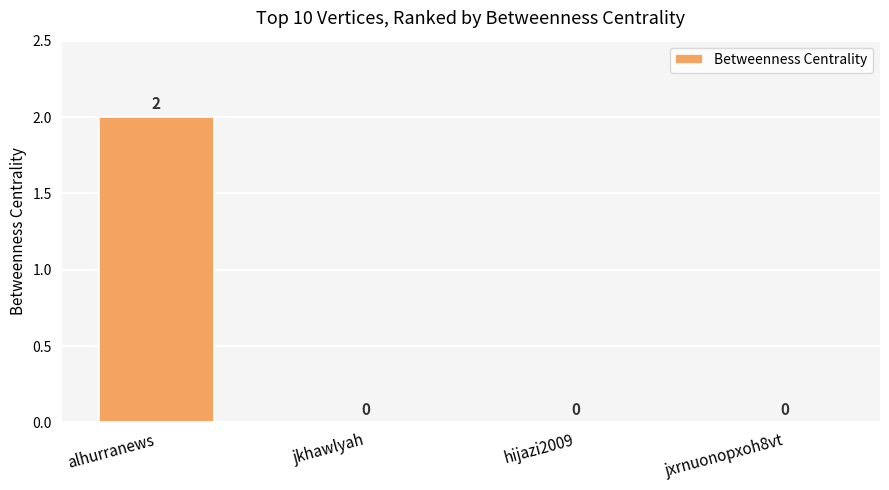

How many values exceed 0?

1